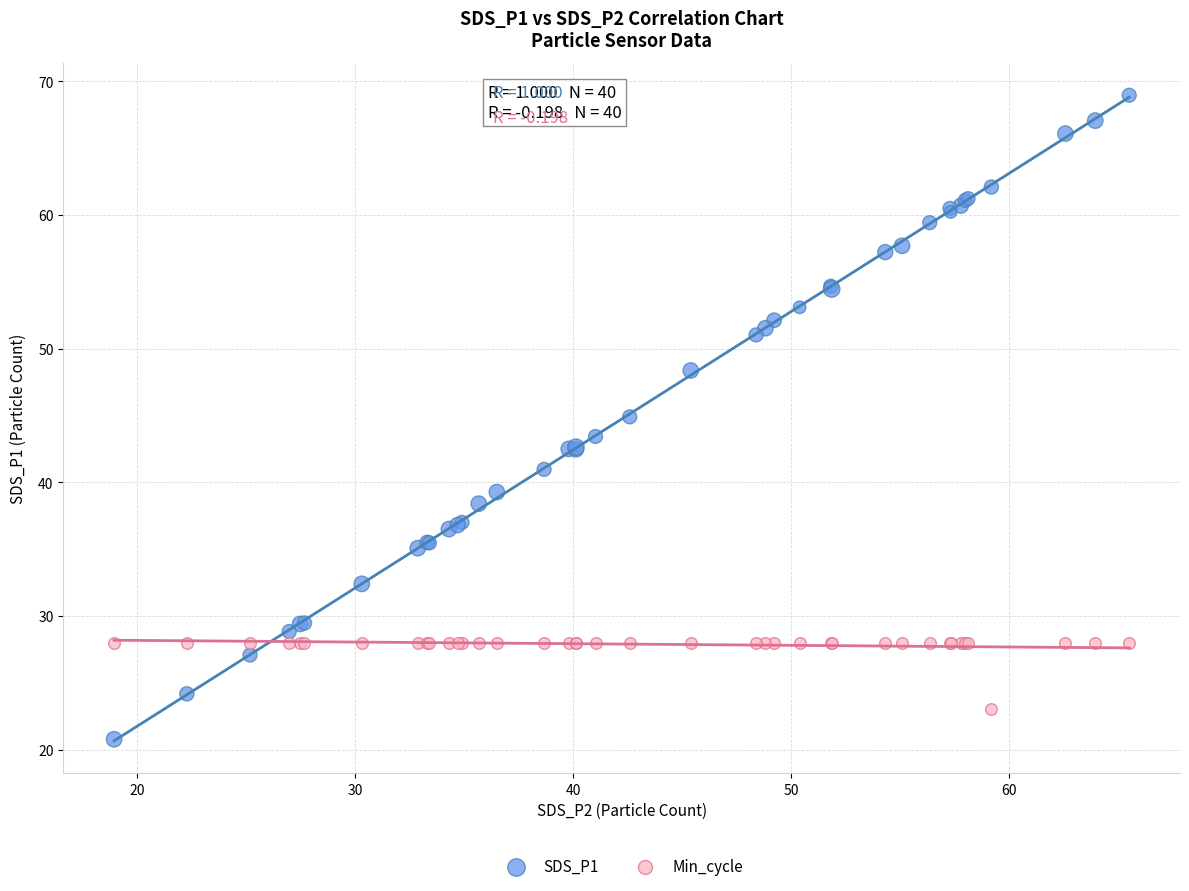

Which series reaches the minimum Y coordinate?

SDS_P1